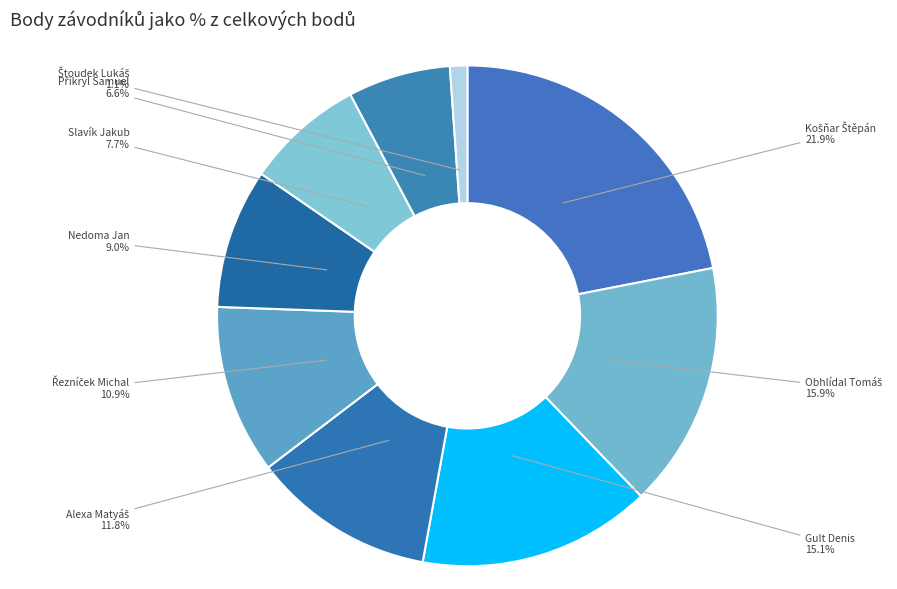

To the nearest percent, what percentage of the pie is Gult Denis?

15%